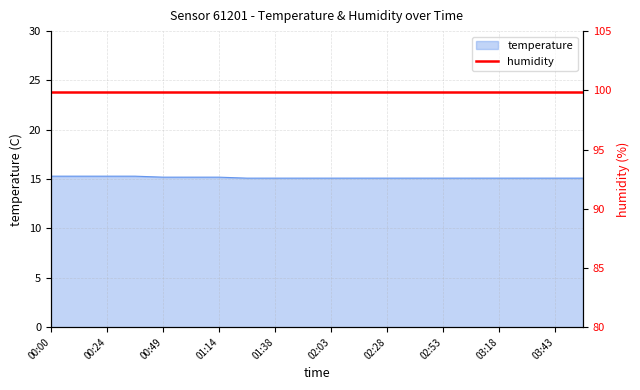

Which category has the highest value across all series?

00:00